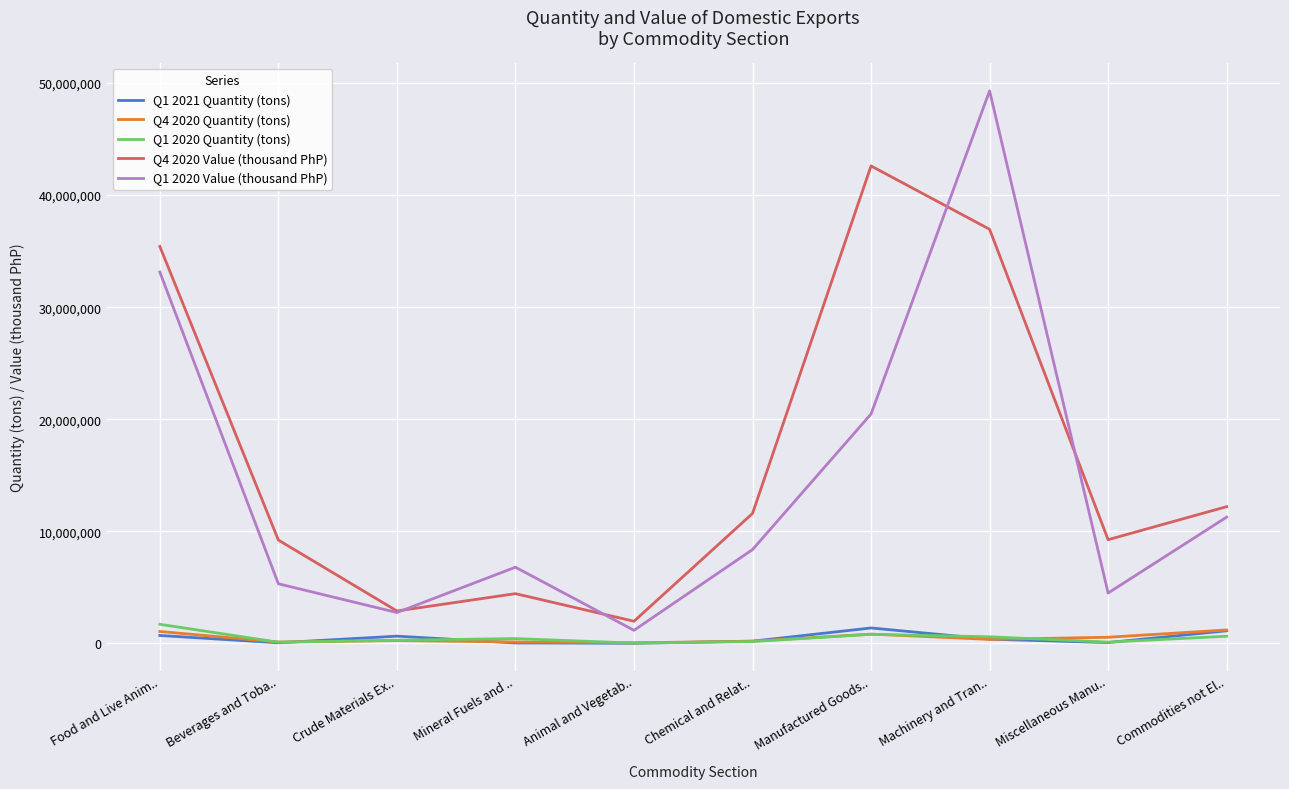

What is the sum of all Q4 2020 Value (thousand PhP) values?

166517007